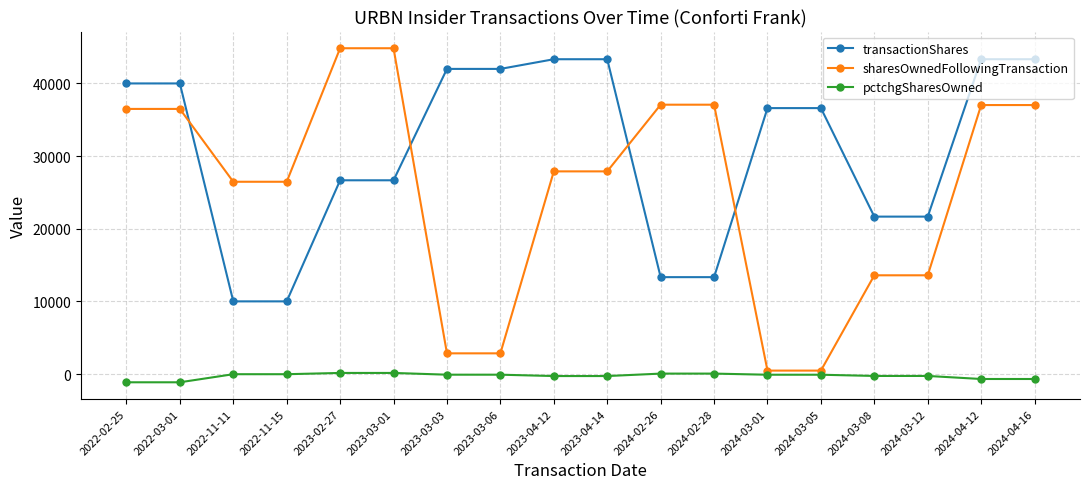

What is the average value of the transactionShares series?

30771